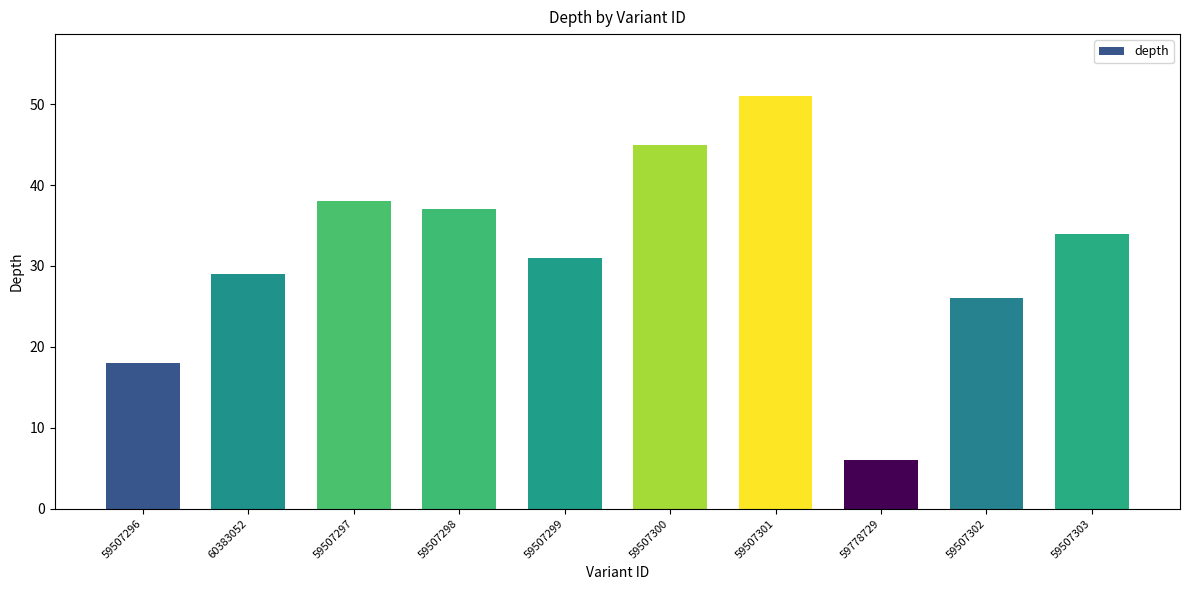

How many values are below 34?

5